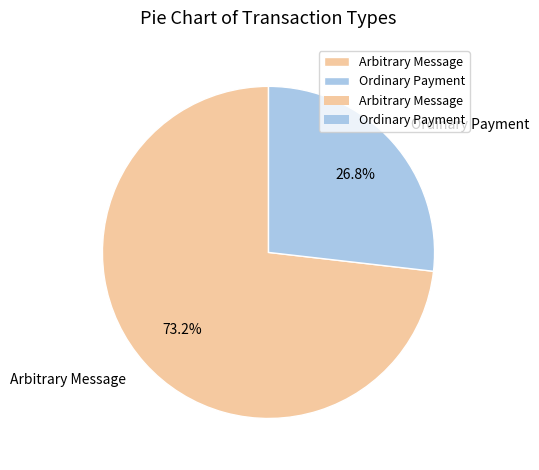

The Arbitrary Message slice represents 81% of the pie. True or false?

False